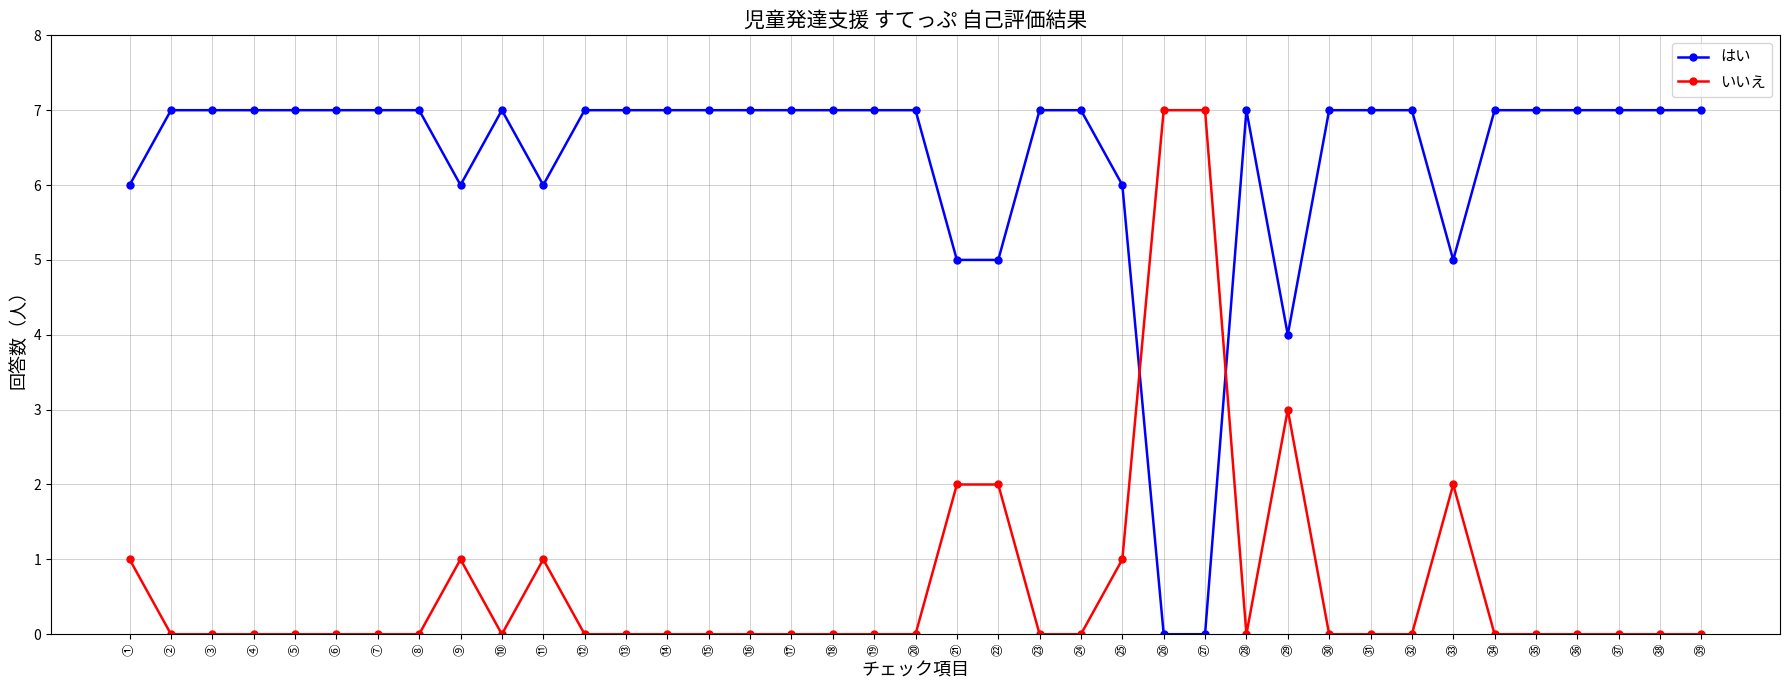

The value of はい at ⑳ is 7. True or false?

True